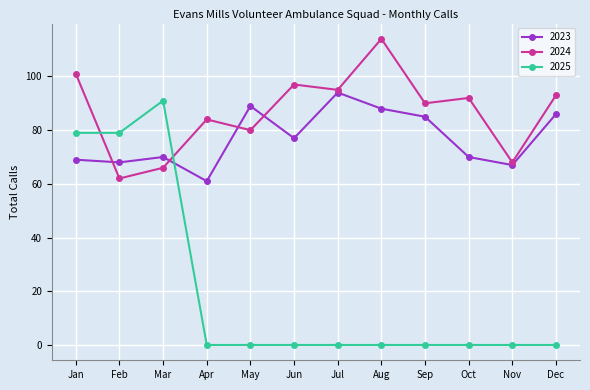

Which series has the widest spread of values?

2025